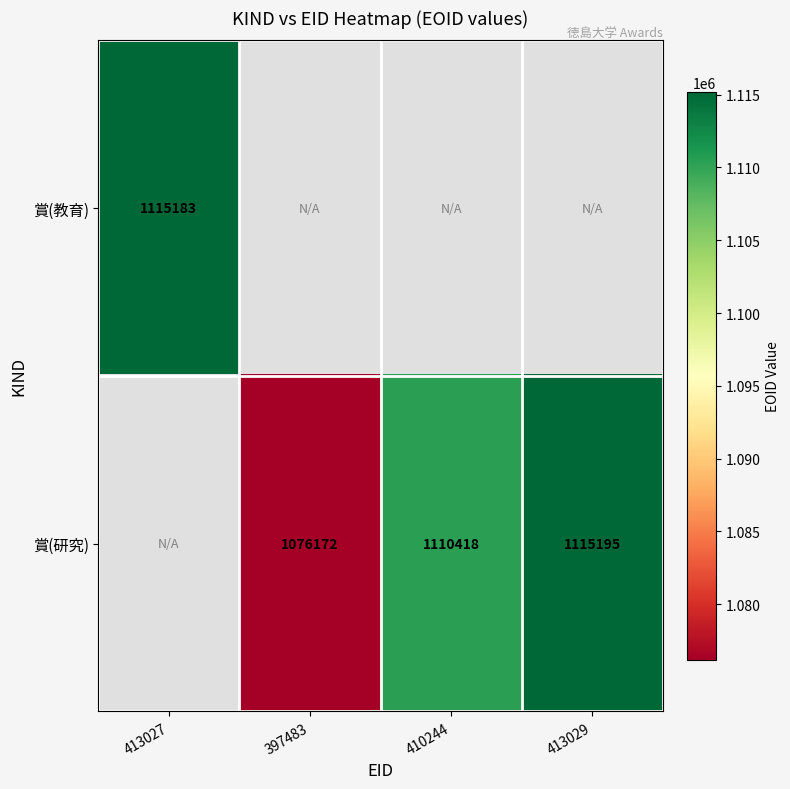

The value of 賞(研究) at 410244 is 1110418. True or false?

True